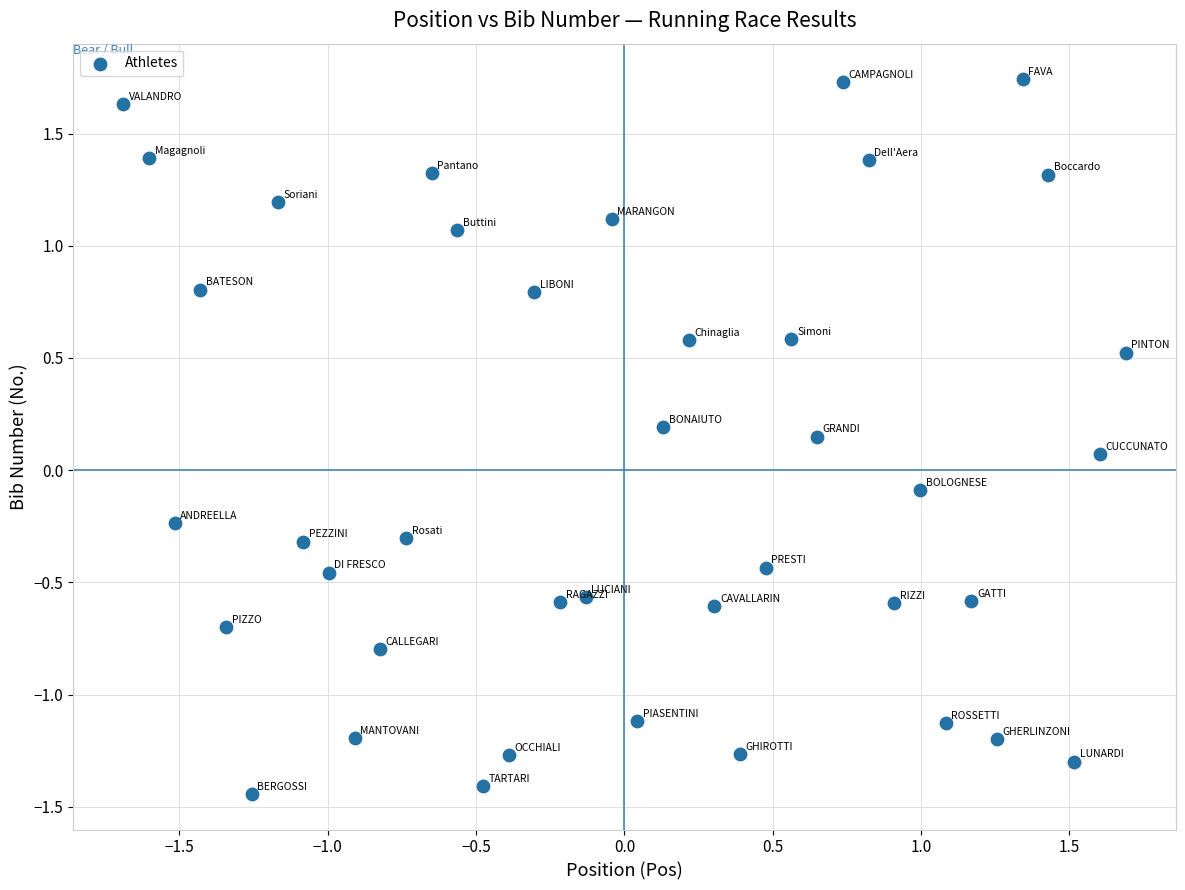

What is the range of X values (max minus min)?

3.4